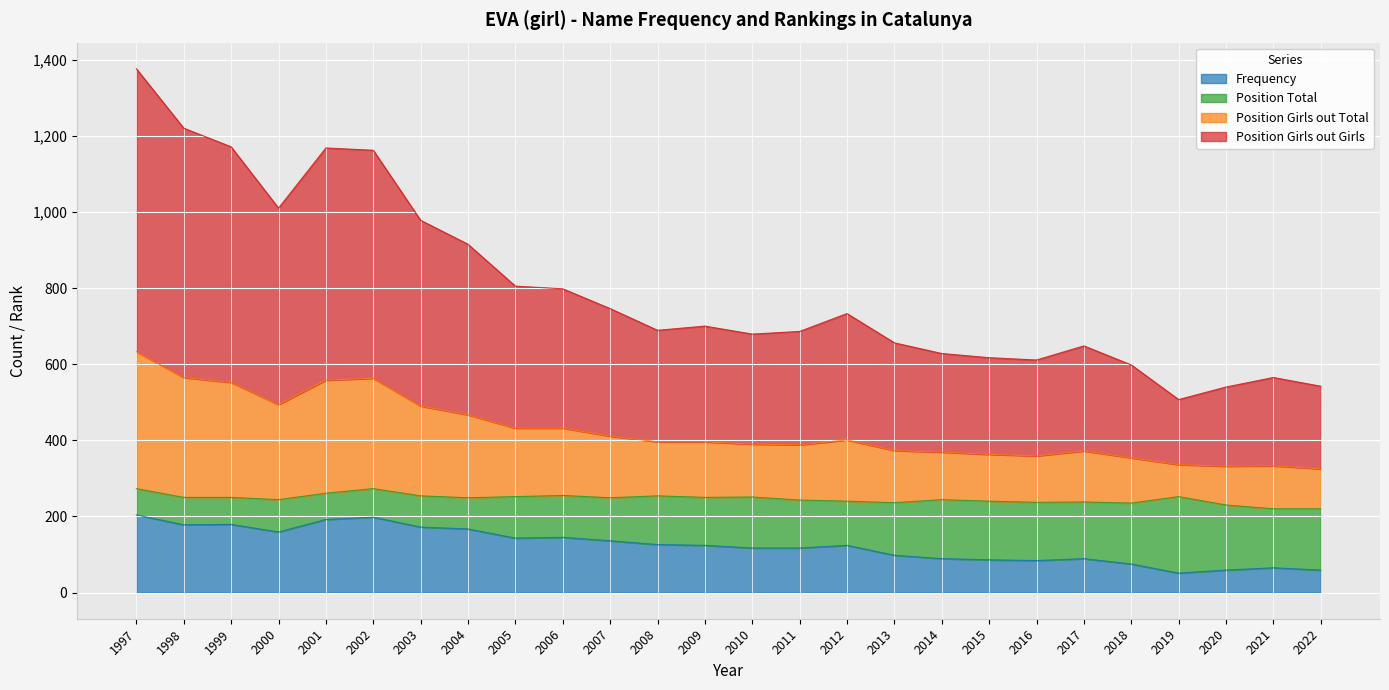

True or false: Frequency and Position Girls out Total intersect in this chart.

False